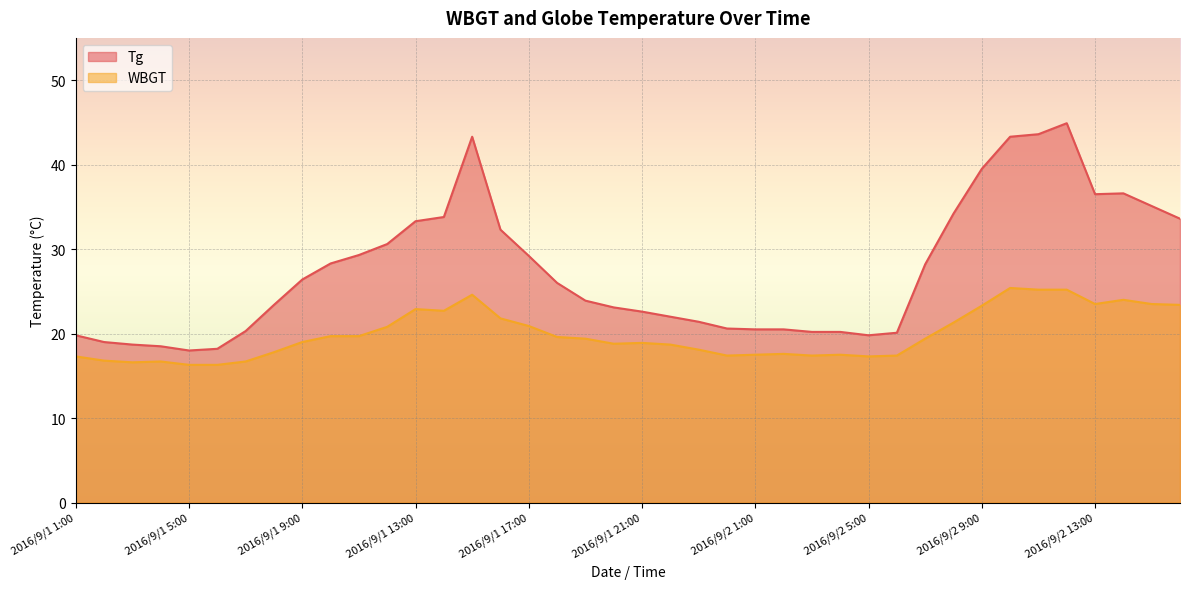

What is the spread (max minus min) of values at 2016/9/1 9:00?

7.4